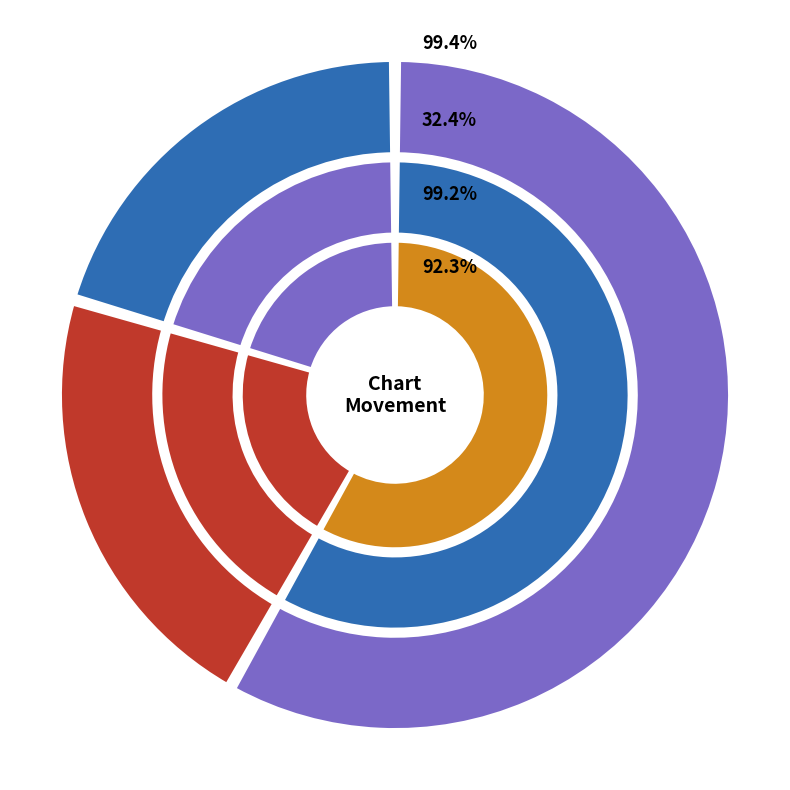

What is the change in value from up to down?

-36